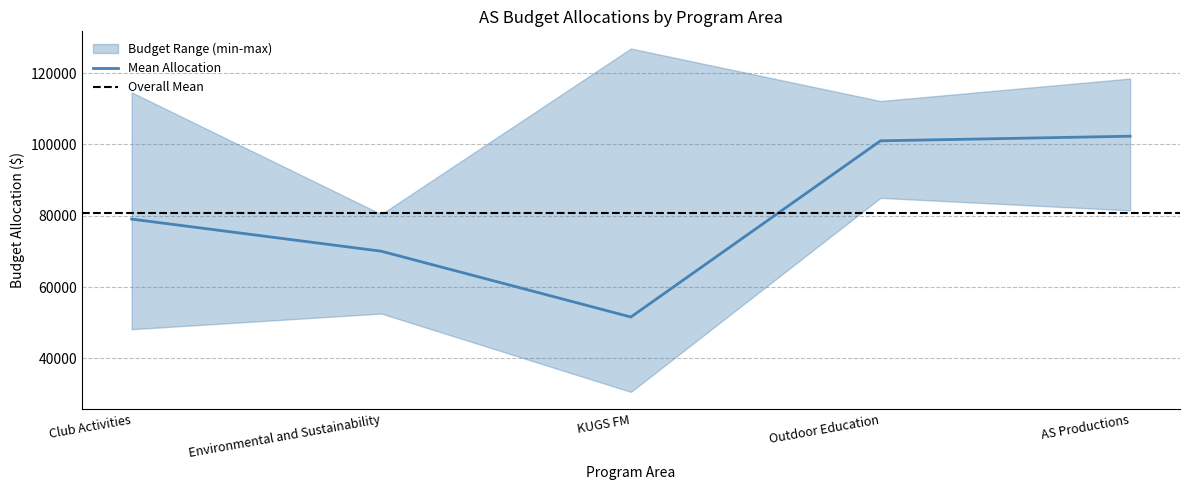

Where is Mean Allocation nearest to the value 76959?

Club Activities